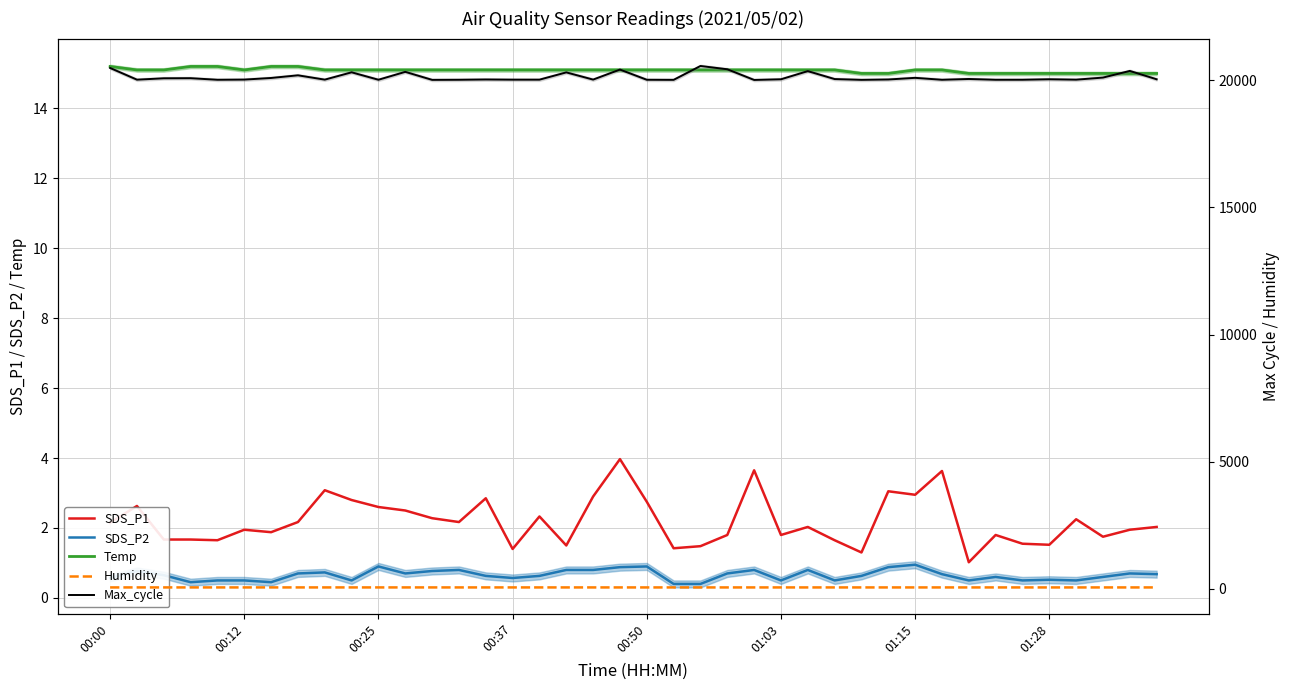

What is the highest value of the SDS_P2 series?

0.9